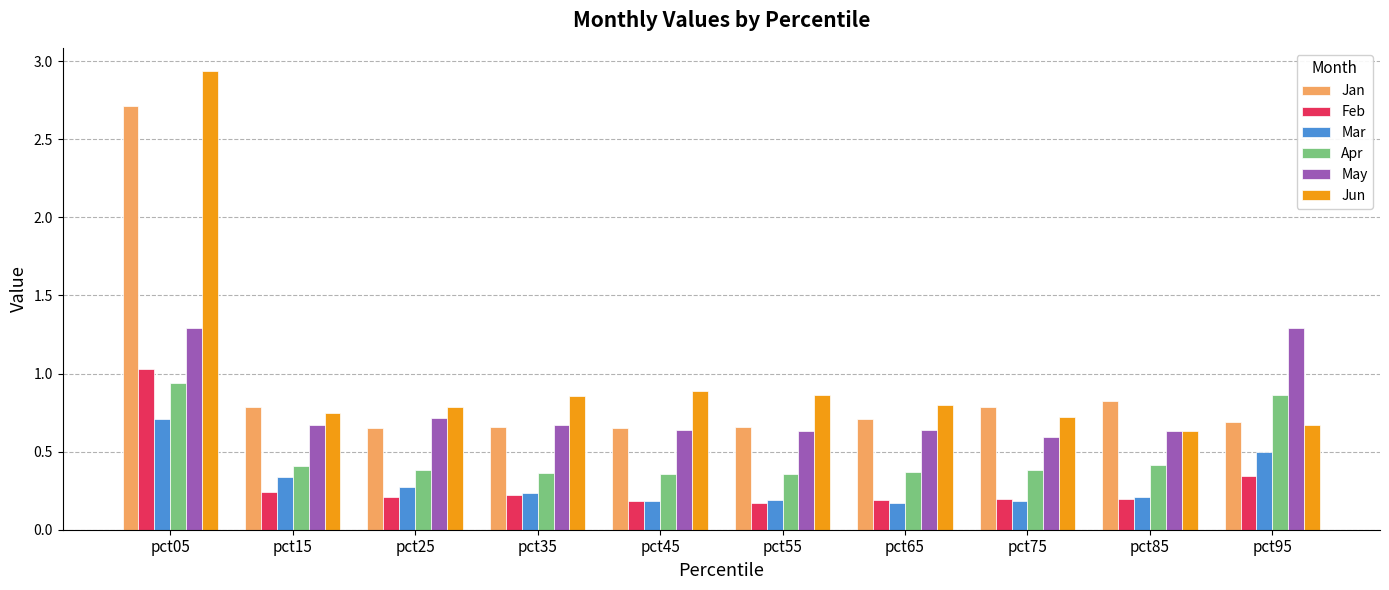

Are the bars grouped side by side (vs. stacked)?

Yes